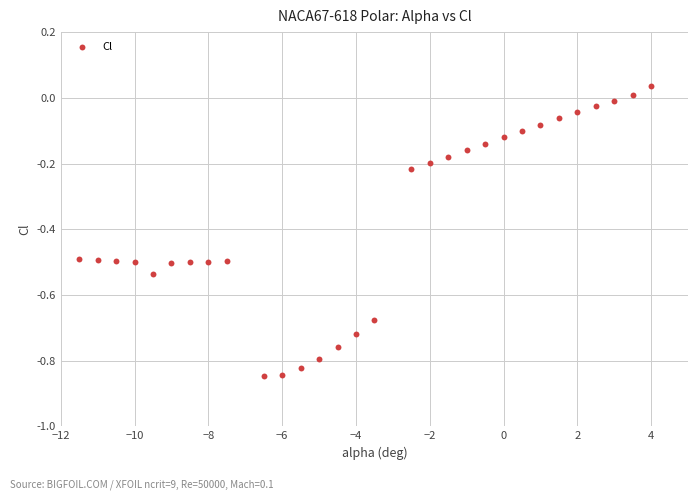

What is the range of Y values (max minus min)?

0.9